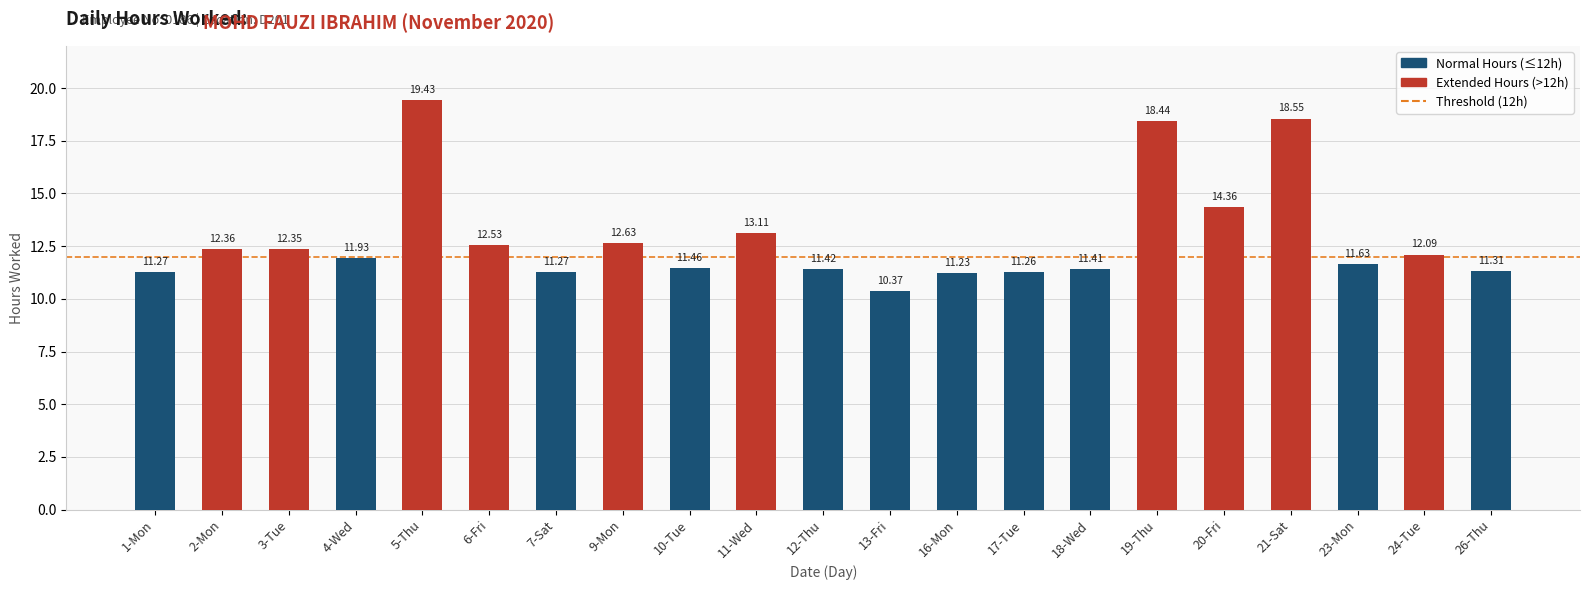

What is the sum of the values at 2-Mon and 23-Mon?

24.0